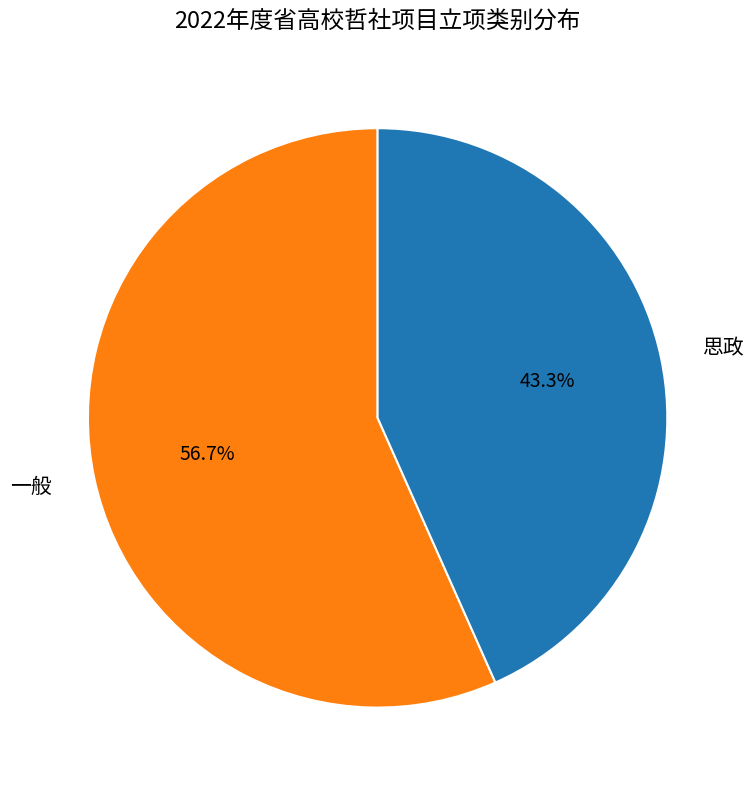

What is the smallest slice in the pie chart?

思政